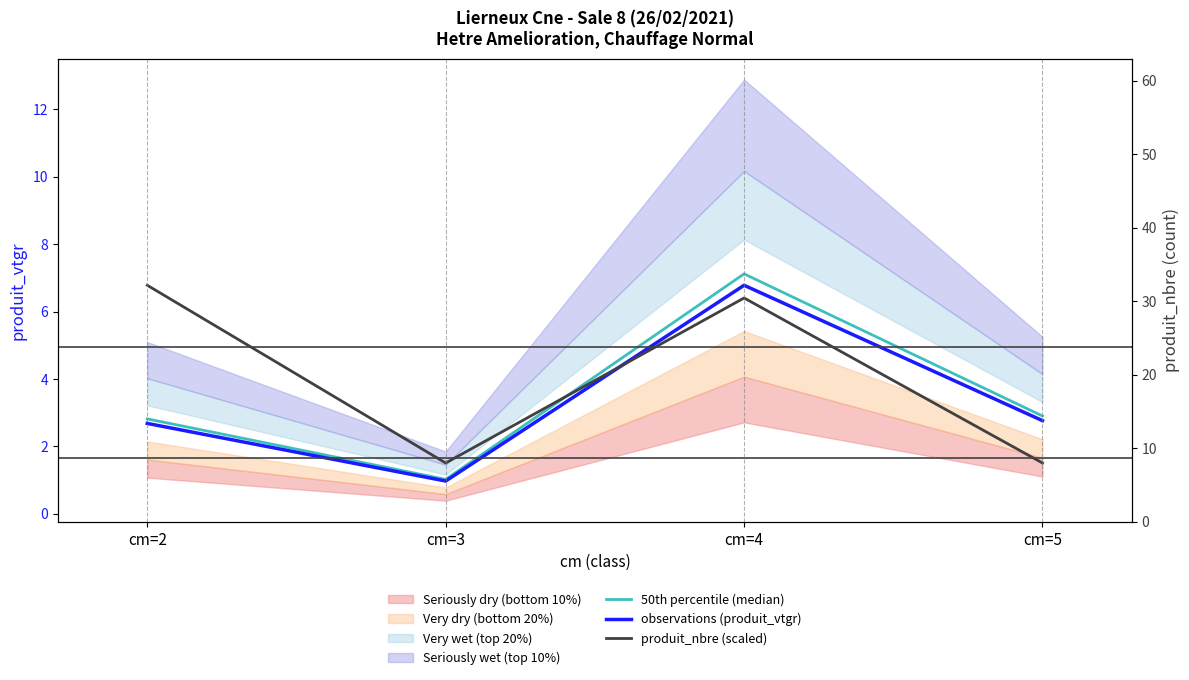

What is the average value of the produit_nbre (scaled) series?

4.1